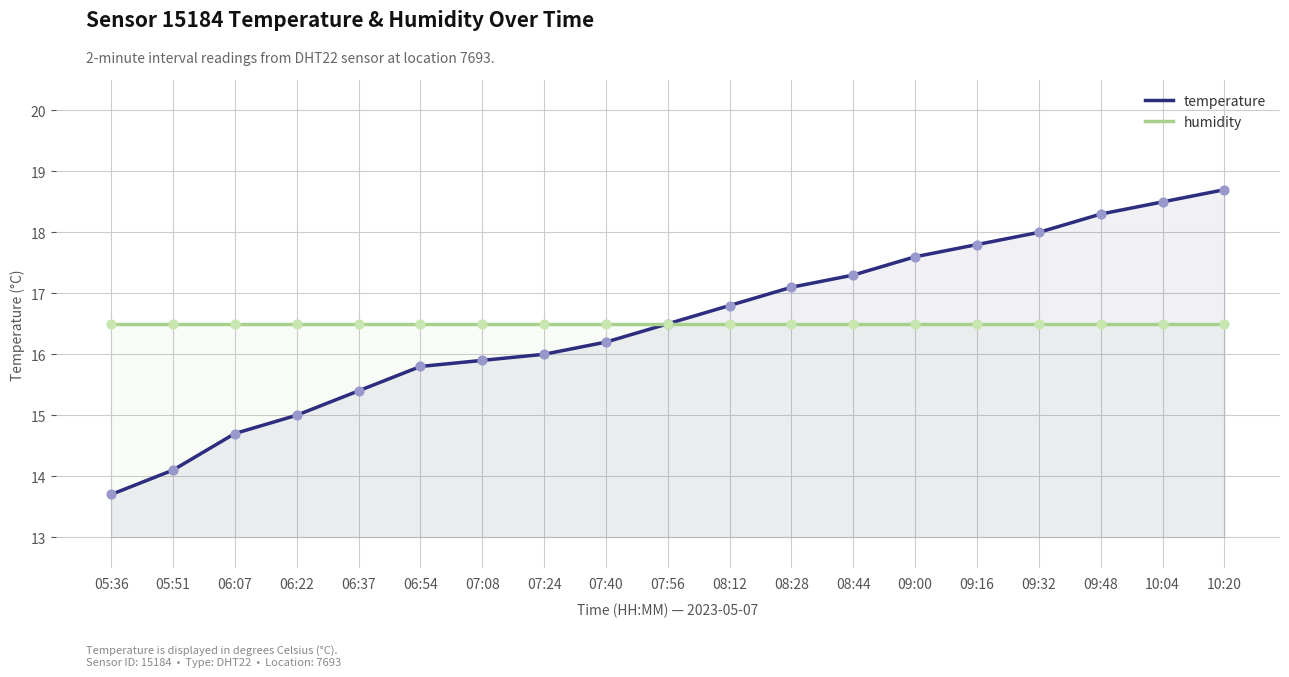

What are all the series names shown in the legend?

temperature, humidity